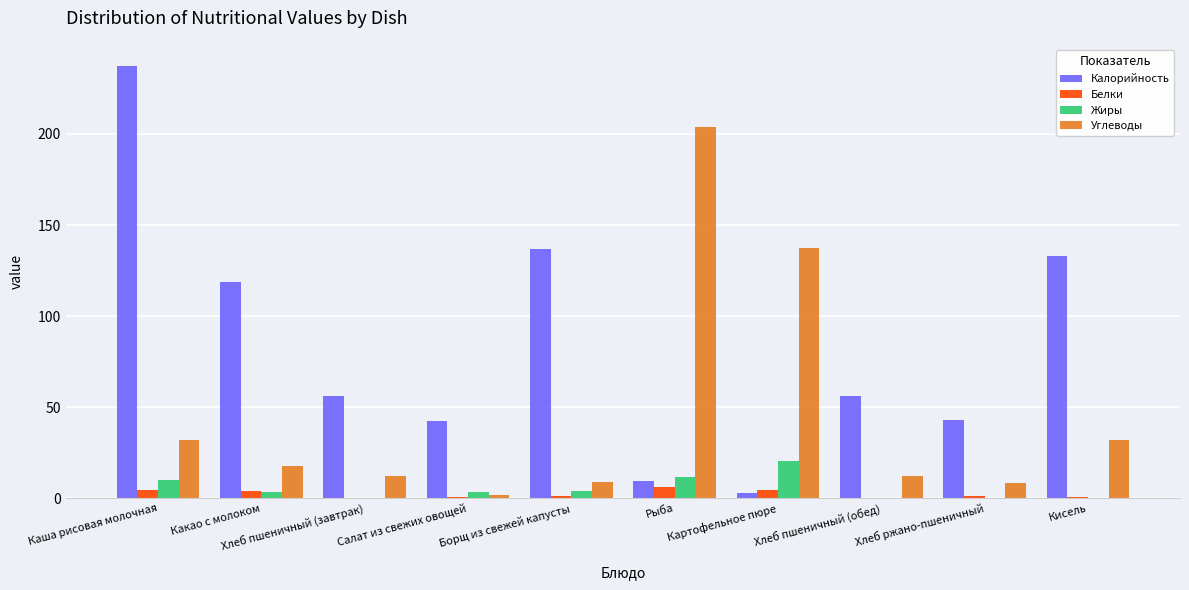

What is the maximum value for Калорийность?

237.0